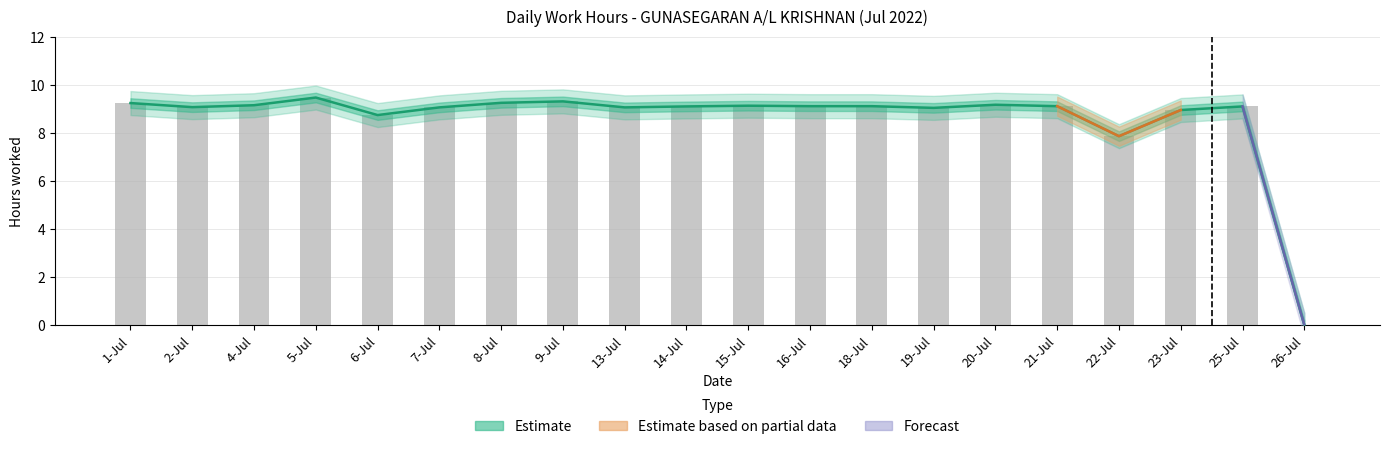

What is the maximum value shown in the chart?

9.5